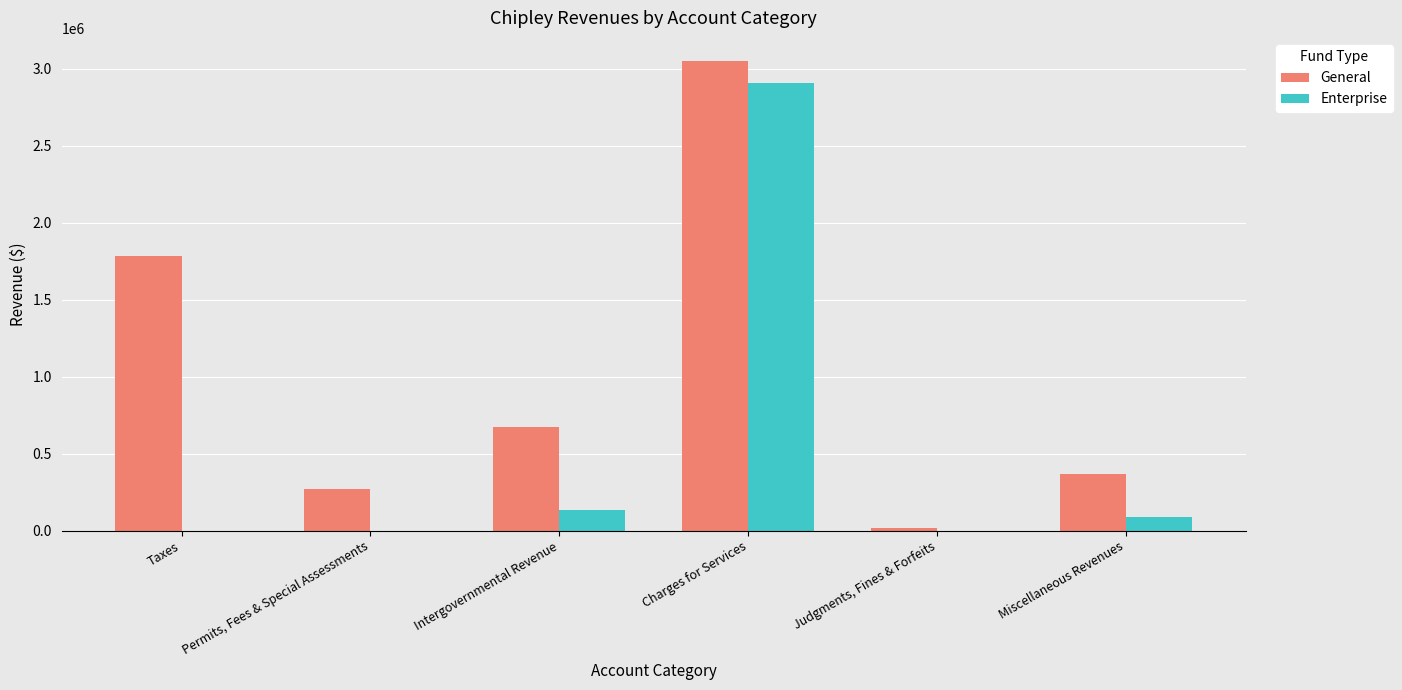

Reading right to left, list all the values displayed in this chart.

General: Miscellaneous Revenues=366671	Judgments, Fines & Forfeits=17928	Charges for Services=3048313	Intergovernmental Revenue=670026	Permits, Fees & Special Assessments=269241	Taxes=1783213
Enterprise: Miscellaneous Revenues=87783	Judgments, Fines & Forfeits=0	Charges for Services=2910745	Intergovernmental Revenue=136515	Permits, Fees & Special Assessments=0	Taxes=0